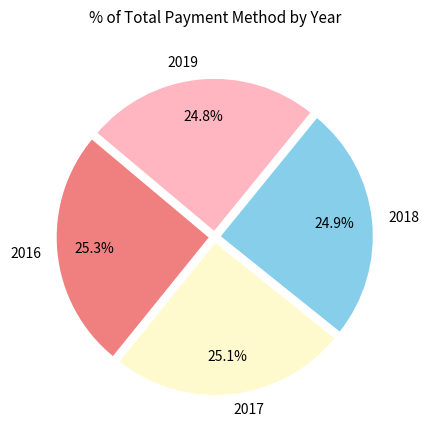

To the nearest percent, what is the combined percentage of 2018 and 2019?

50%